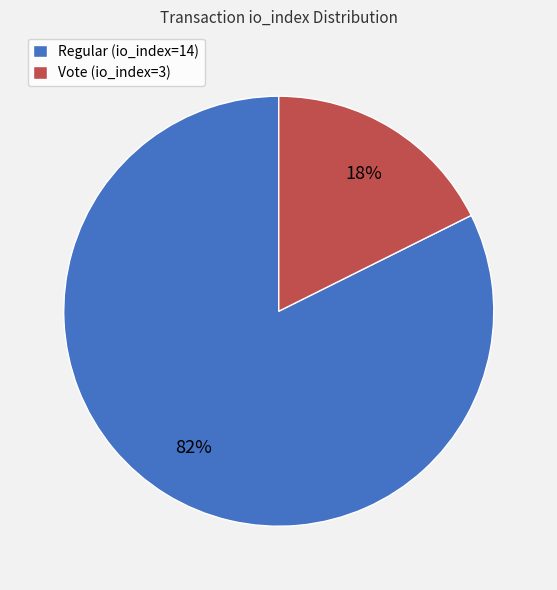

To the nearest percent, what is the combined percentage of Regular (io_index=14) and Vote (io_index=3)?

100%